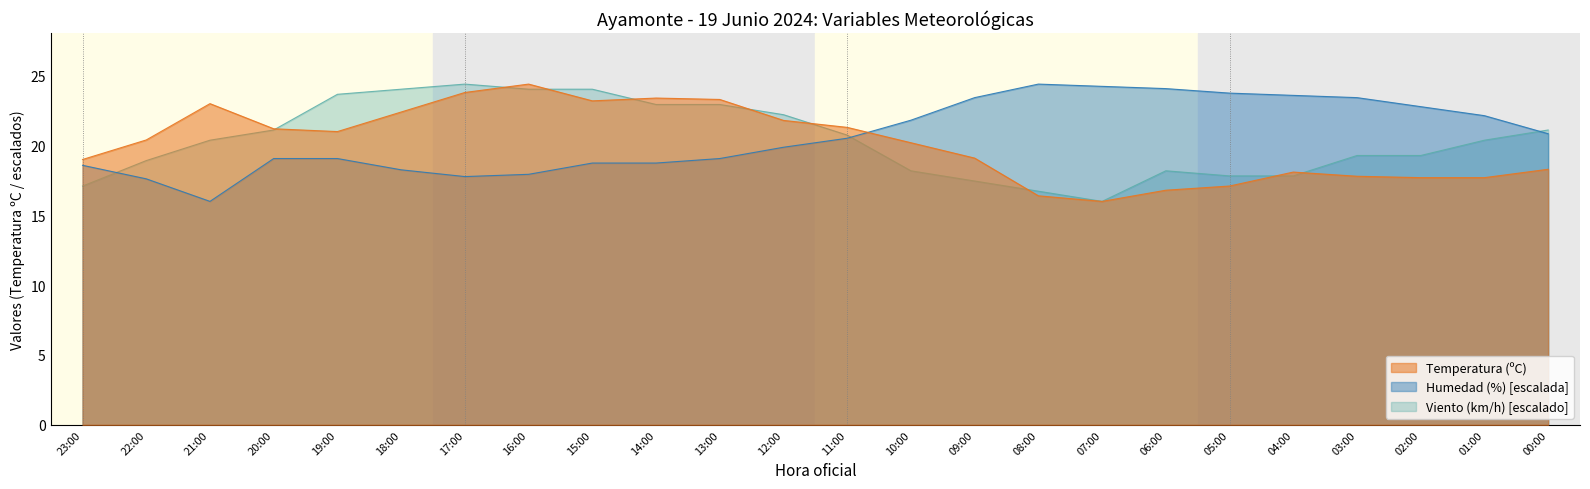

What is the spread (max minus min) of values at 09:00?

6.0